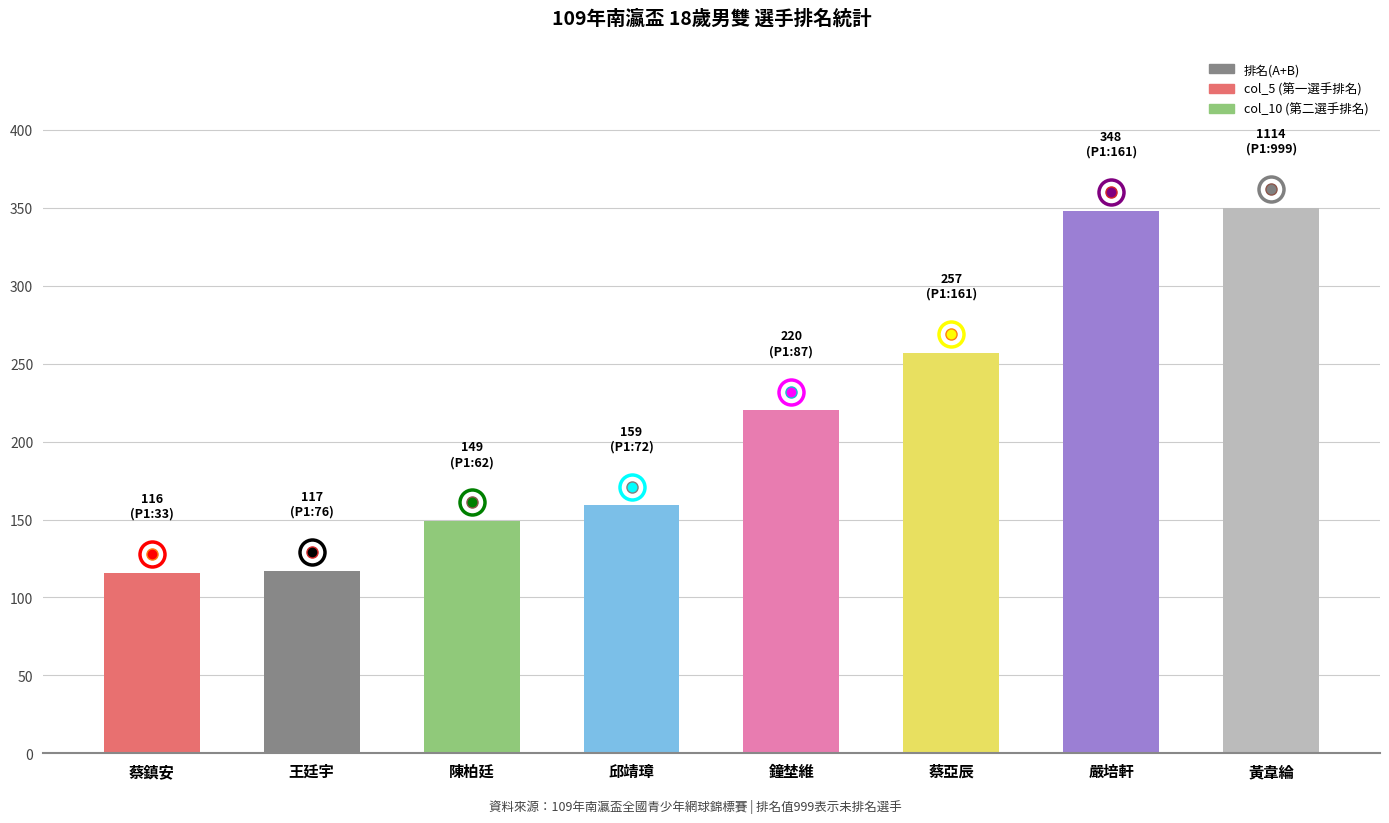

The value at 陳柏廷 is 149. True or false?

True